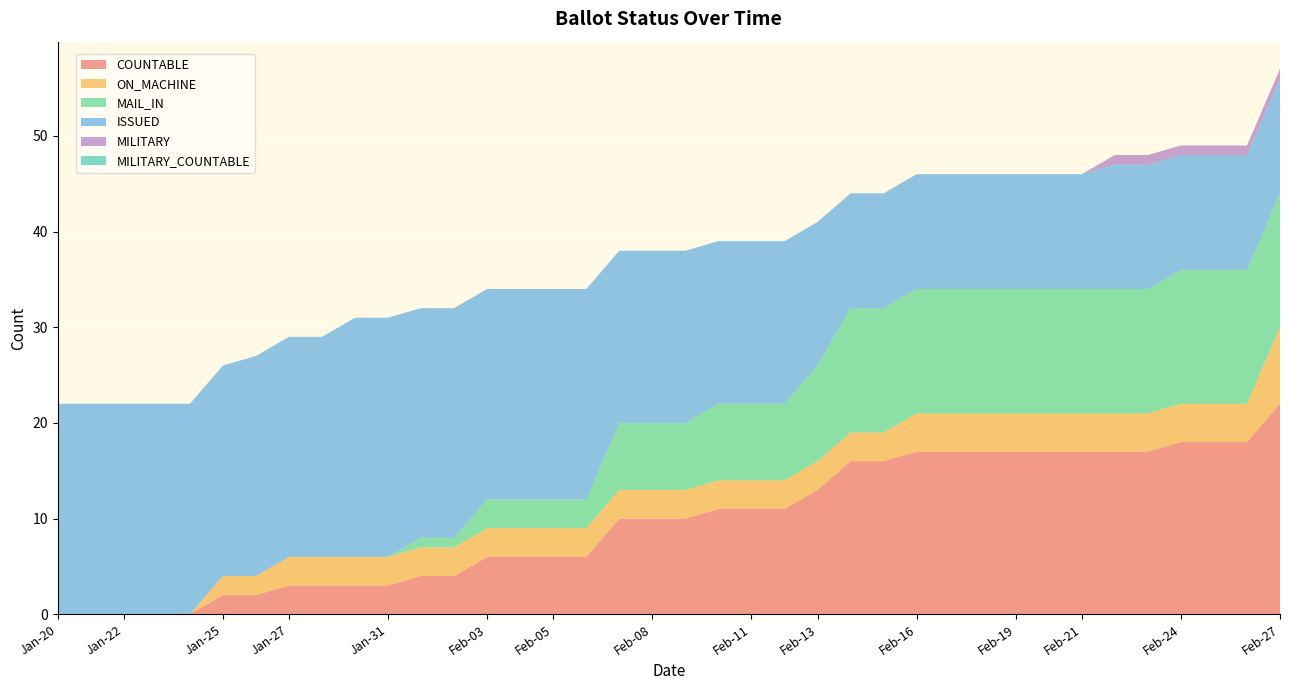

Reading left to right, what are all the values shown in this chart?

COUNTABLE: Jan-20=0	Jan-21=0	Jan-22=0	Jan-23=0	Jan-24=0	Jan-25=2	Jan-26=2	Jan-27=3	Jan-29=3	Jan-30=3	Jan-31=3	Feb-01=4	Feb-02=4	Feb-03=6	Feb-04=6	Feb-05=6	Feb-06=6	Feb-07=10	Feb-08=10	Feb-09=10	Feb-10=11	Feb-11=11	Feb-12=11	Feb-13=13	Feb-14=16	Feb-15=16	Feb-16=17	Feb-17=17	Feb-18=17	Feb-19=17	Feb-20=17	Feb-21=17	Feb-22=17	Feb-23=17	Feb-24=18	Feb-25=18	Feb-26=18	Feb-27=22
ON_MACHINE: Jan-20=0	Jan-21=0	Jan-22=0	Jan-23=0	Jan-24=0	Jan-25=2	Jan-26=2	Jan-27=3	Jan-29=3	Jan-30=3	Jan-31=3	Feb-01=3	Feb-02=3	Feb-03=3	Feb-04=3	Feb-05=3	Feb-06=3	Feb-07=3	Feb-08=3	Feb-09=3	Feb-10=3	Feb-11=3	Feb-12=3	Feb-13=3	Feb-14=3	Feb-15=3	Feb-16=4	Feb-17=4	Feb-18=4	Feb-19=4	Feb-20=4	Feb-21=4	Feb-22=4	Feb-23=4	Feb-24=4	Feb-25=4	Feb-26=4	Feb-27=8
MAIL_IN: Jan-20=0	Jan-21=0	Jan-22=0	Jan-23=0	Jan-24=0	Jan-25=0	Jan-26=0	Jan-27=0	Jan-29=0	Jan-30=0	Jan-31=0	Feb-01=1	Feb-02=1	Feb-03=3	Feb-04=3	Feb-05=3	Feb-06=3	Feb-07=7	Feb-08=7	Feb-09=7	Feb-10=8	Feb-11=8	Feb-12=8	Feb-13=10	Feb-14=13	Feb-15=13	Feb-16=13	Feb-17=13	Feb-18=13	Feb-19=13	Feb-20=13	Feb-21=13	Feb-22=13	Feb-23=13	Feb-24=14	Feb-25=14	Feb-26=14	Feb-27=14
ISSUED: Jan-20=22	Jan-21=22	Jan-22=22	Jan-23=22	Jan-24=22	Jan-25=22	Jan-26=23	Jan-27=23	Jan-29=23	Jan-30=25	Jan-31=25	Feb-01=24	Feb-02=24	Feb-03=22	Feb-04=22	Feb-05=22	Feb-06=22	Feb-07=18	Feb-08=18	Feb-09=18	Feb-10=17	Feb-11=17	Feb-12=17	Feb-13=15	Feb-14=12	Feb-15=12	Feb-16=12	Feb-17=12	Feb-18=12	Feb-19=12	Feb-20=12	Feb-21=12	Feb-22=13	Feb-23=13	Feb-24=12	Feb-25=12	Feb-26=12	Feb-27=12
MILITARY: Jan-20=0	Jan-21=0	Jan-22=0	Jan-23=0	Jan-24=0	Jan-25=0	Jan-26=0	Jan-27=0	Jan-29=0	Jan-30=0	Jan-31=0	Feb-01=0	Feb-02=0	Feb-03=0	Feb-04=0	Feb-05=0	Feb-06=0	Feb-07=0	Feb-08=0	Feb-09=0	Feb-10=0	Feb-11=0	Feb-12=0	Feb-13=0	Feb-14=0	Feb-15=0	Feb-16=0	Feb-17=0	Feb-18=0	Feb-19=0	Feb-20=0	Feb-21=0	Feb-22=1	Feb-23=1	Feb-24=1	Feb-25=1	Feb-26=1	Feb-27=1
MILITARY_COUNTABLE: Jan-20=0	Jan-21=0	Jan-22=0	Jan-23=0	Jan-24=0	Jan-25=0	Jan-26=0	Jan-27=0	Jan-29=0	Jan-30=0	Jan-31=0	Feb-01=0	Feb-02=0	Feb-03=0	Feb-04=0	Feb-05=0	Feb-06=0	Feb-07=0	Feb-08=0	Feb-09=0	Feb-10=0	Feb-11=0	Feb-12=0	Feb-13=0	Feb-14=0	Feb-15=0	Feb-16=0	Feb-17=0	Feb-18=0	Feb-19=0	Feb-20=0	Feb-21=0	Feb-22=0	Feb-23=0	Feb-24=0	Feb-25=0	Feb-26=0	Feb-27=0